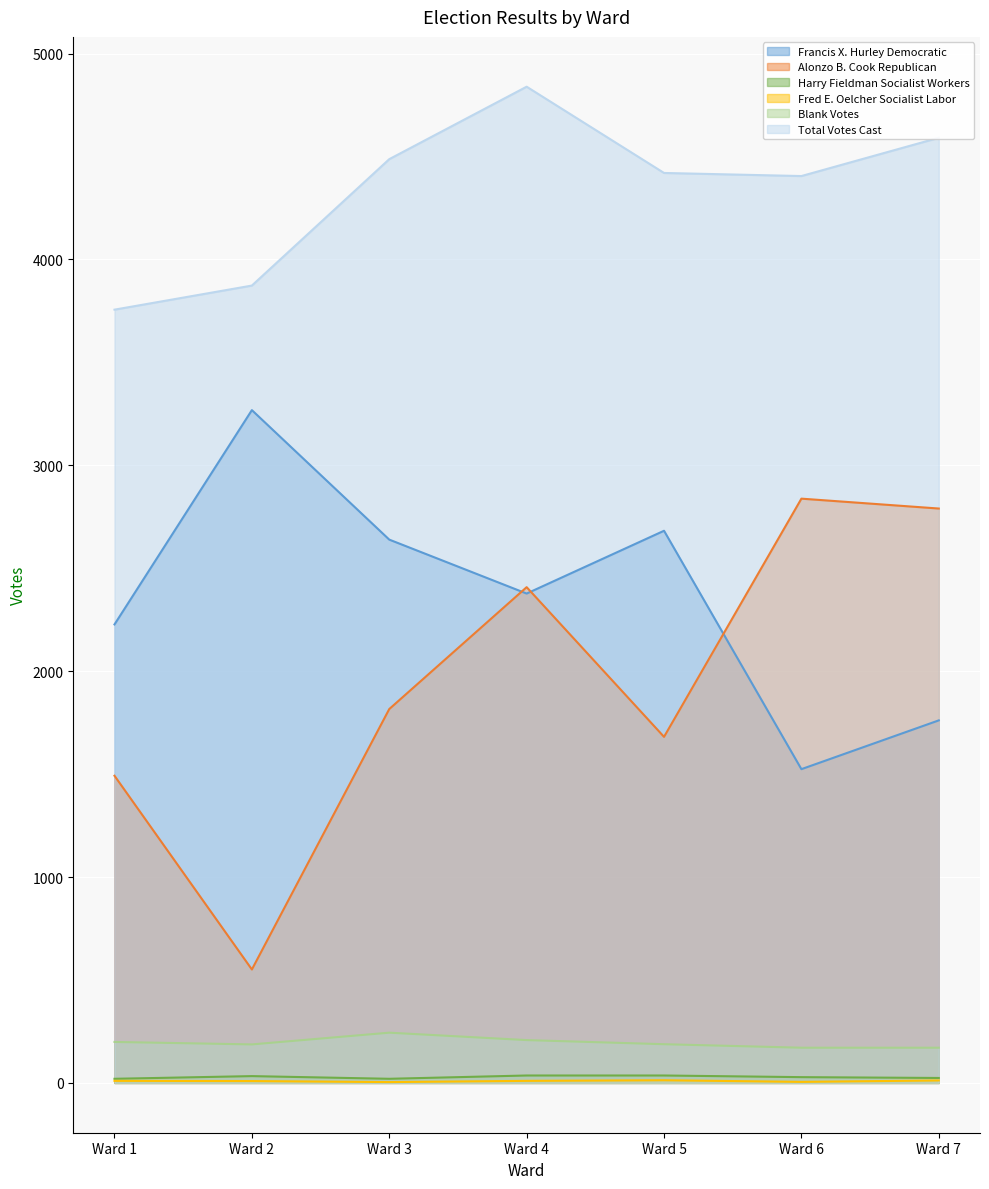

True or false: Harry Fieldman Socialist Workers has a value of 20 at Ward 1.

True